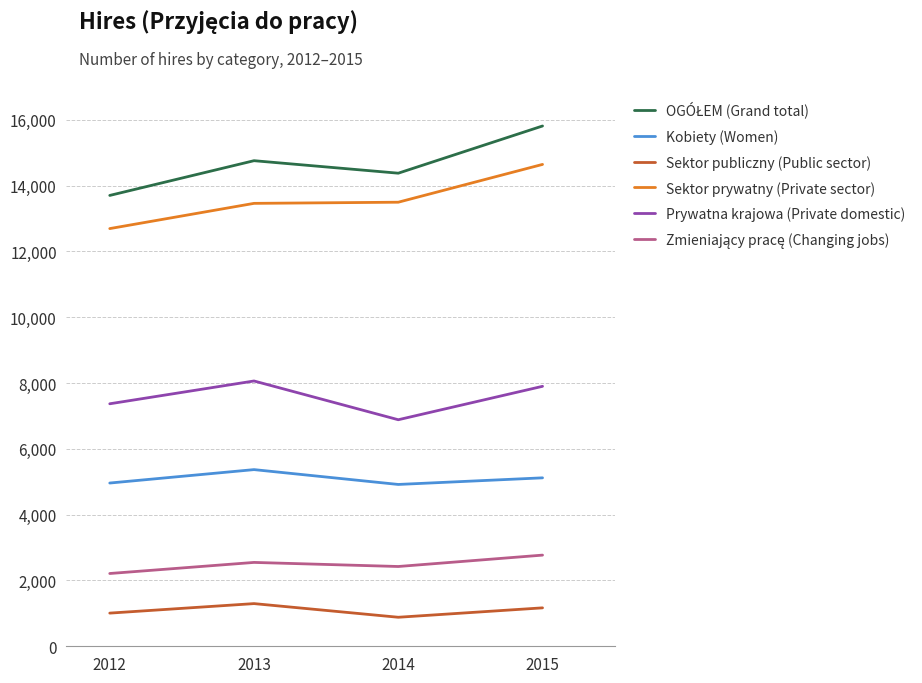

What is the spread (max minus min) of values at 2014?

13498